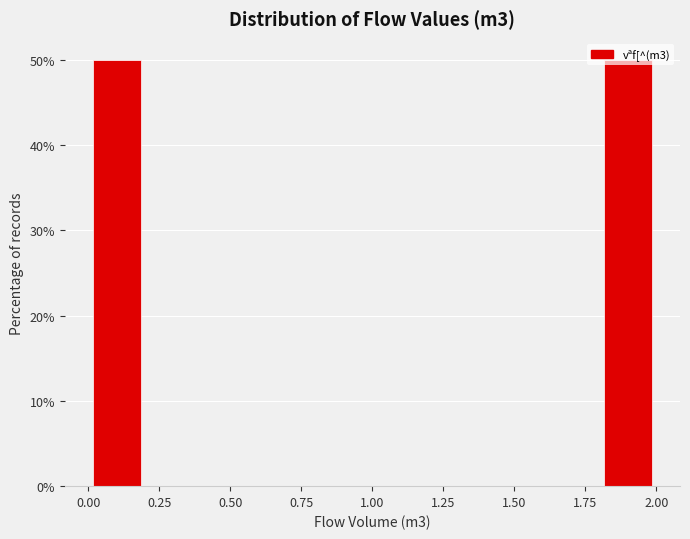

Reading left to right, transcribe this chart: for each bar, give the range it covers on the x-axis and its height. The values are not printed on the chart, so give them approximately, as read against the axis.

0.0 to 0.2: 50
0.2 to 0.4: 0
0.4 to 0.6: 0
0.6 to 0.8: 0
0.8 to 1.0: 0
1.0 to 1.2: 0
1.2 to 1.4: 0
1.4 to 1.6: 0
1.6 to 1.8: 0
1.8 to 2.0: 50